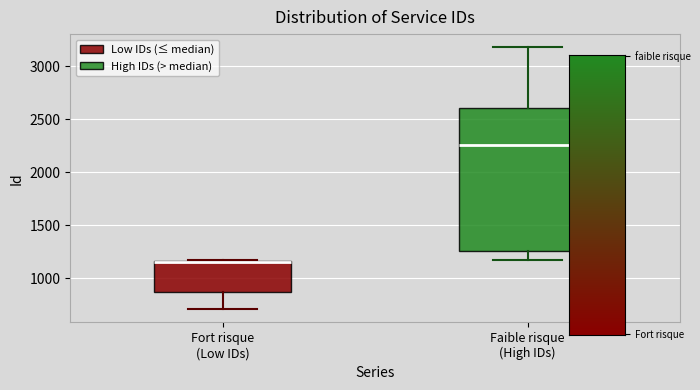

Reading left to right, read every box against the y-axis: the position of its median line, the range the box covers, and the ends of its whiskers. The values are not printed on the chart, so give them approximately, as read against the axis.

Fort risque (Low IDs): median 1150 (drawn on the box's upper edge), box 850 to 1150, whiskers 700 to 1150 (just above the box's upper edge)
Faible risque (High IDs): median 2250, box 1250 to 2600, whiskers 1200 to 3200